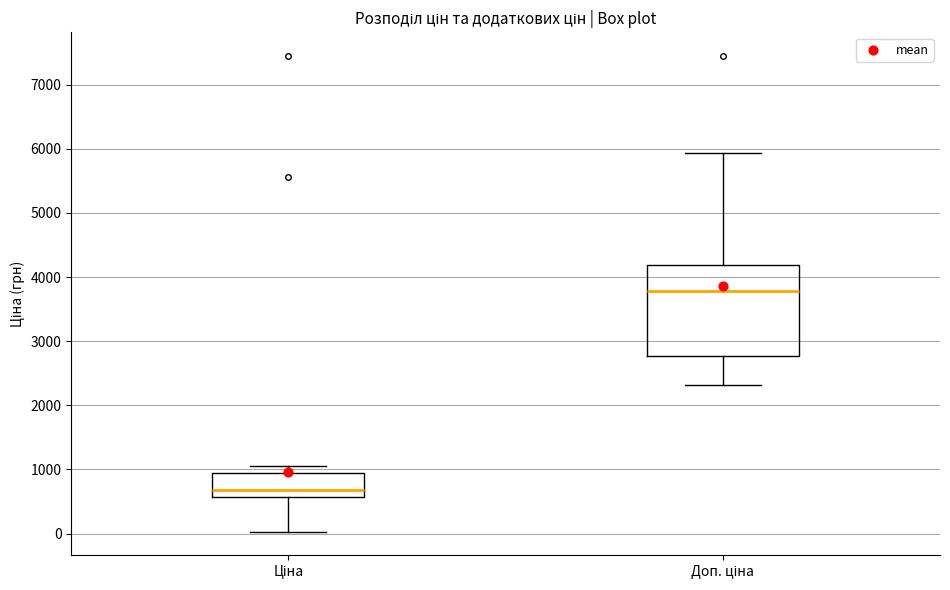

Comparing the boxes themselves (not the whiskers), which one is the tallest?

Доп. ціна